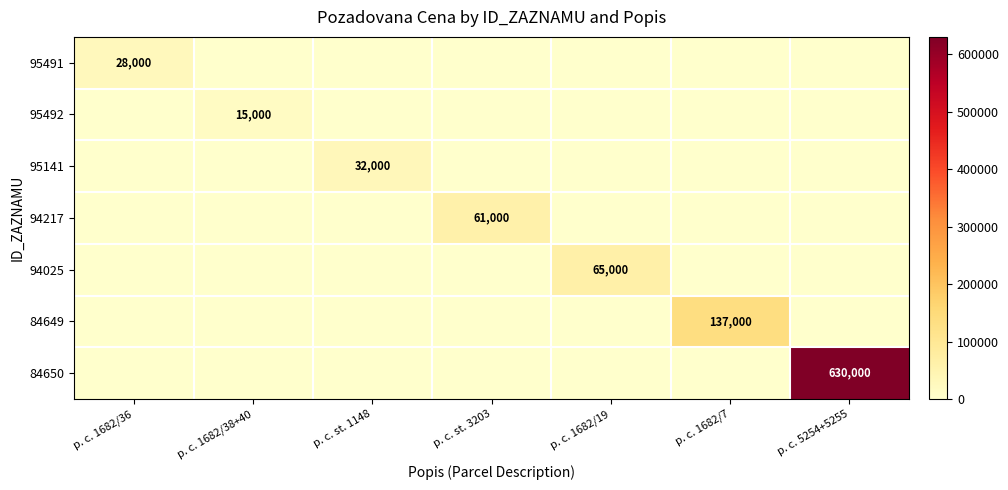

What is the total value across all series at p. c. 1682/36?

28000